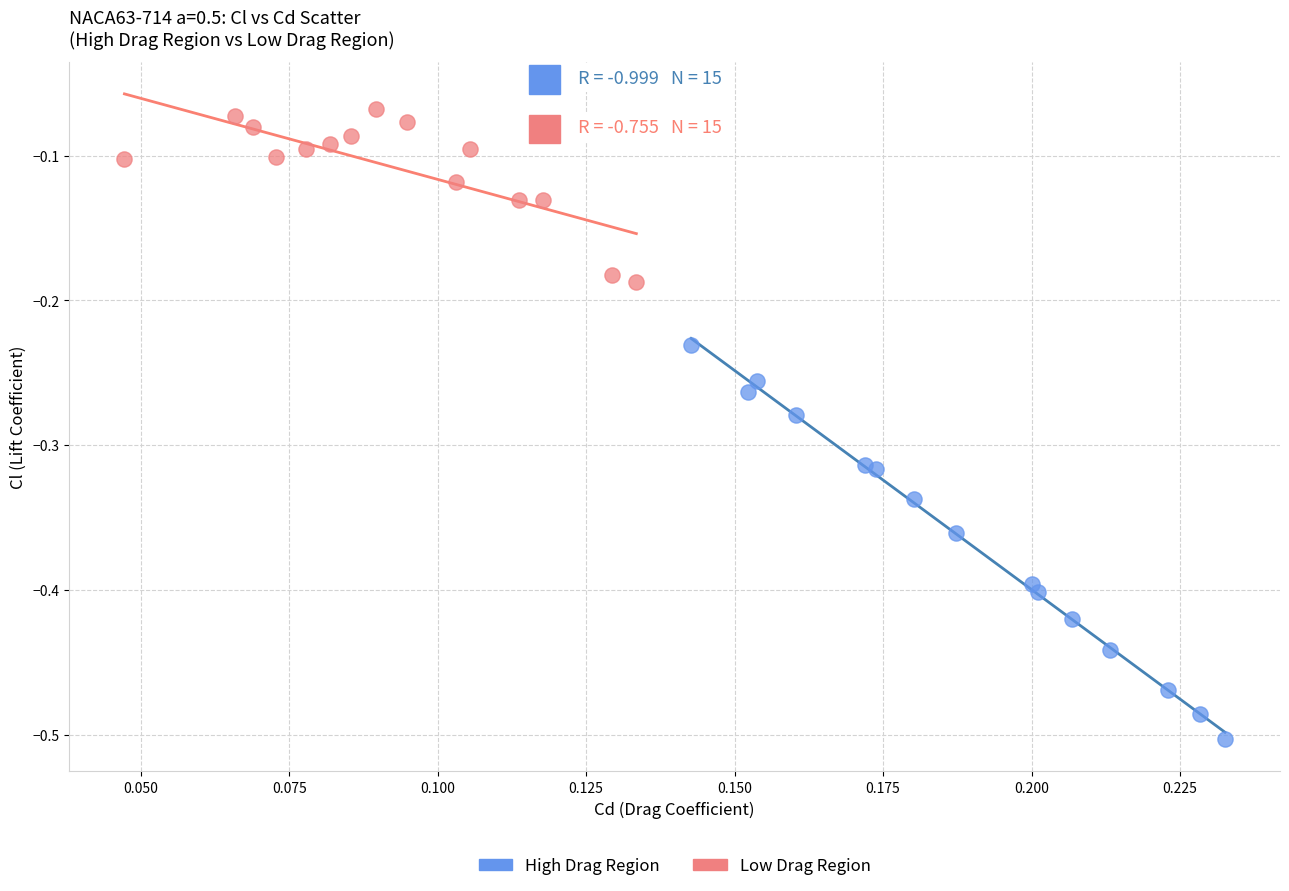

Which series has the largest Y range (max minus min)?

High Drag Region